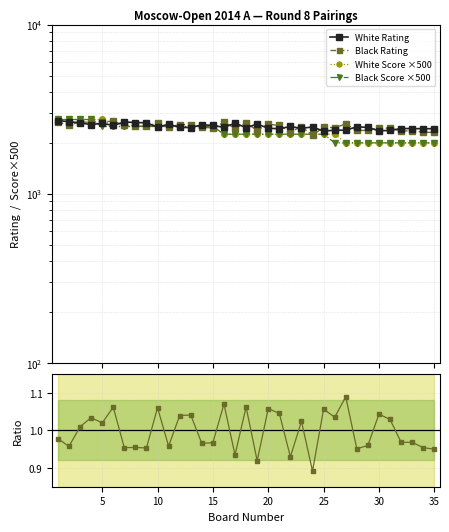

What is the difference between the second highest and second lowest values in the Black Score ×500 series?

750.0